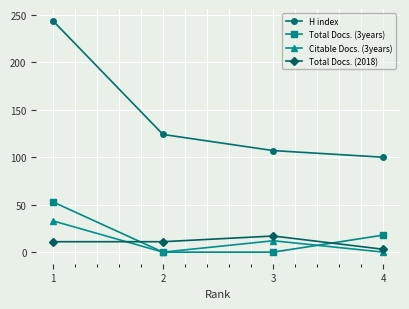

Which series has the largest total across all categories?

H index